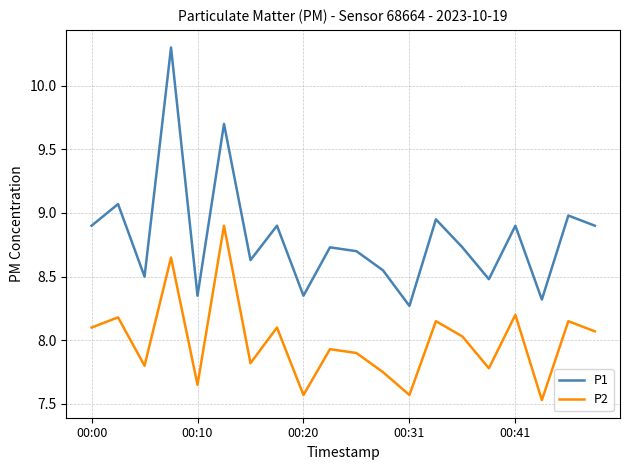

What are all the series names shown in the legend?

P1, P2